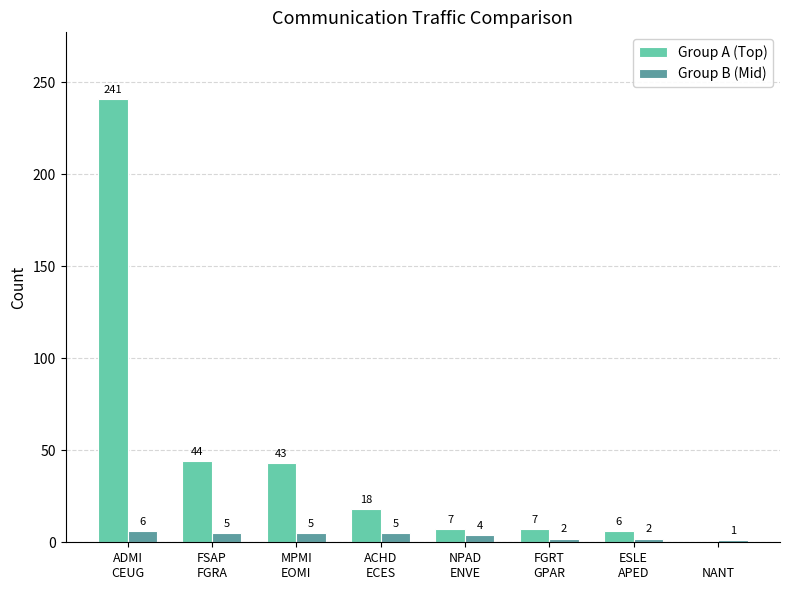

Where does the Group B (Mid) series first go above 5?

ADMI
CEUG